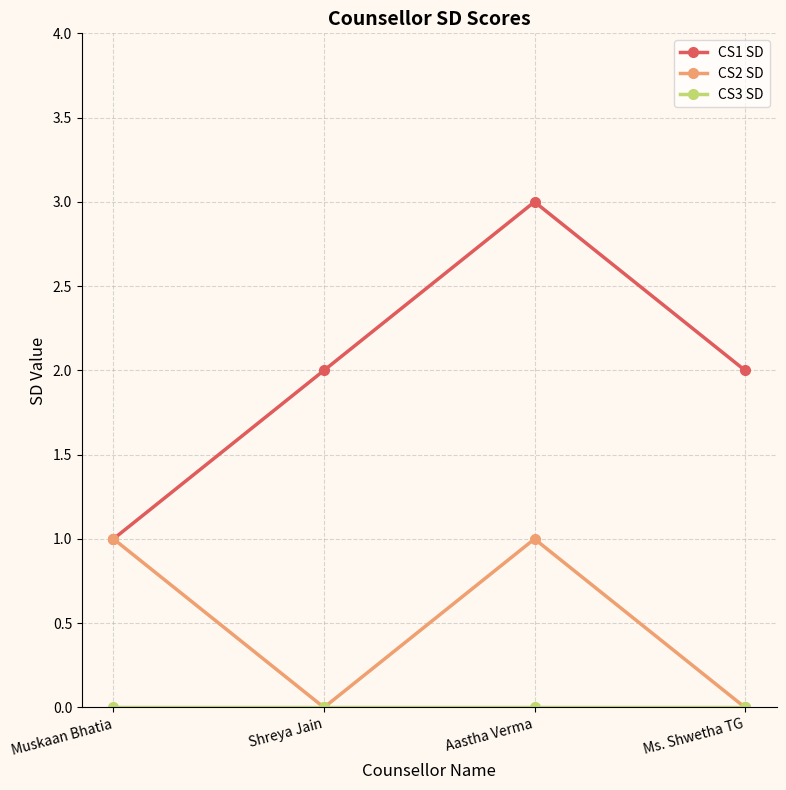

What is the maximum value for CS1 SD?

3